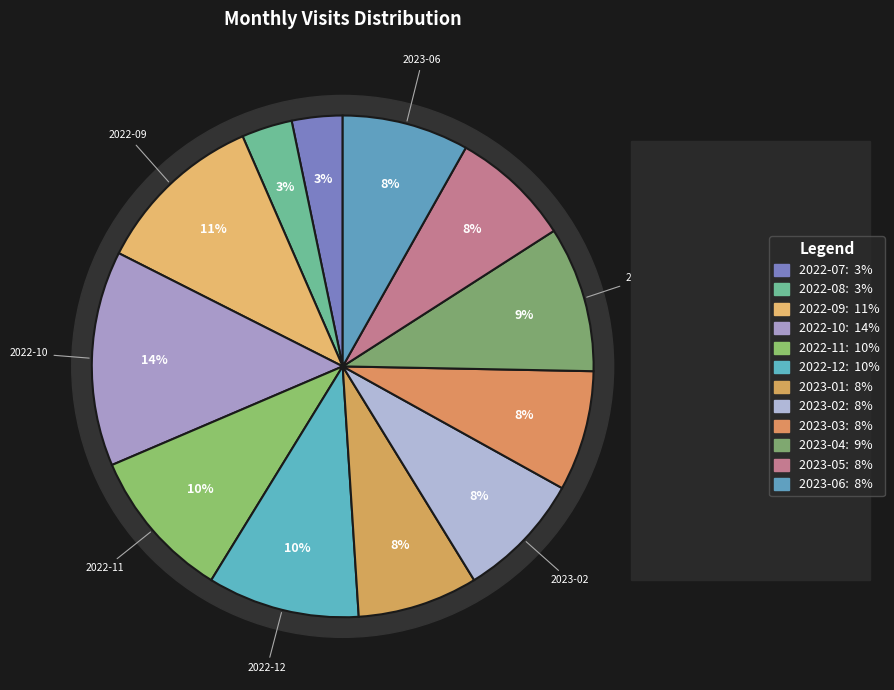

How many segments does this pie chart have?

12